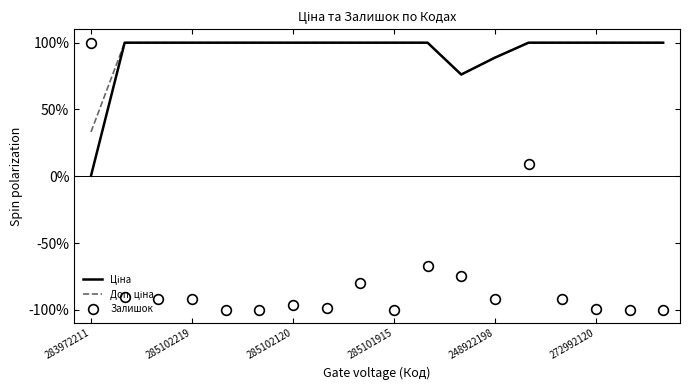

What is the minimum value shown in the chart?

-100.0